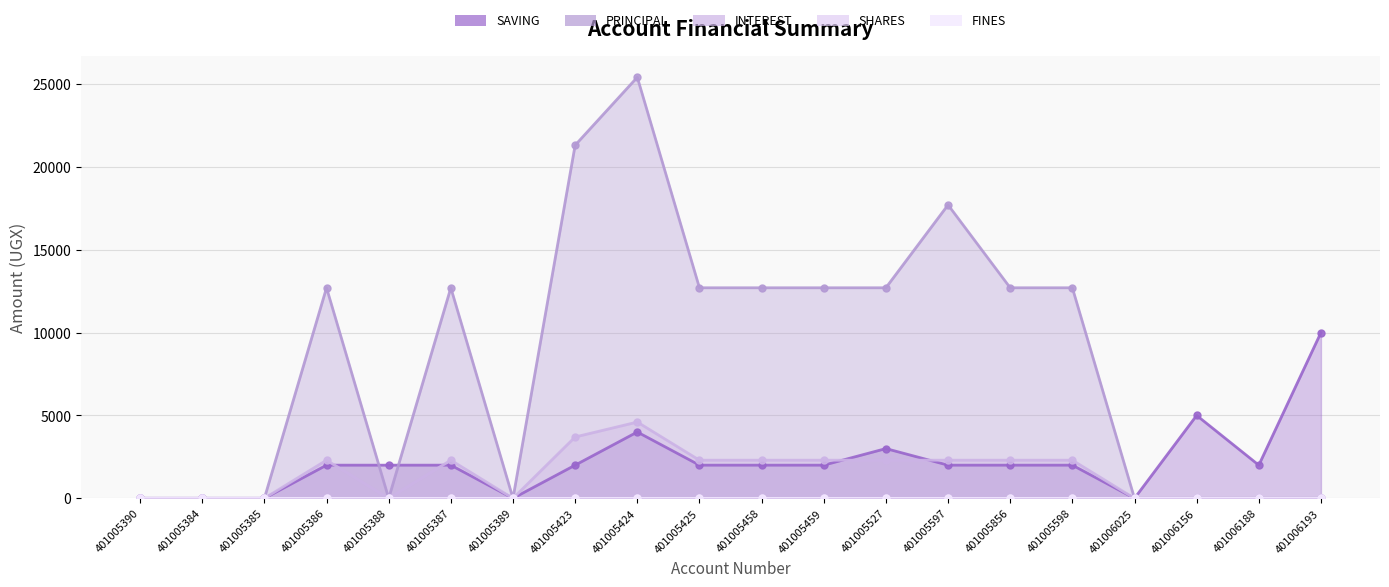

At which category is the sum across all series the highest?

401005424